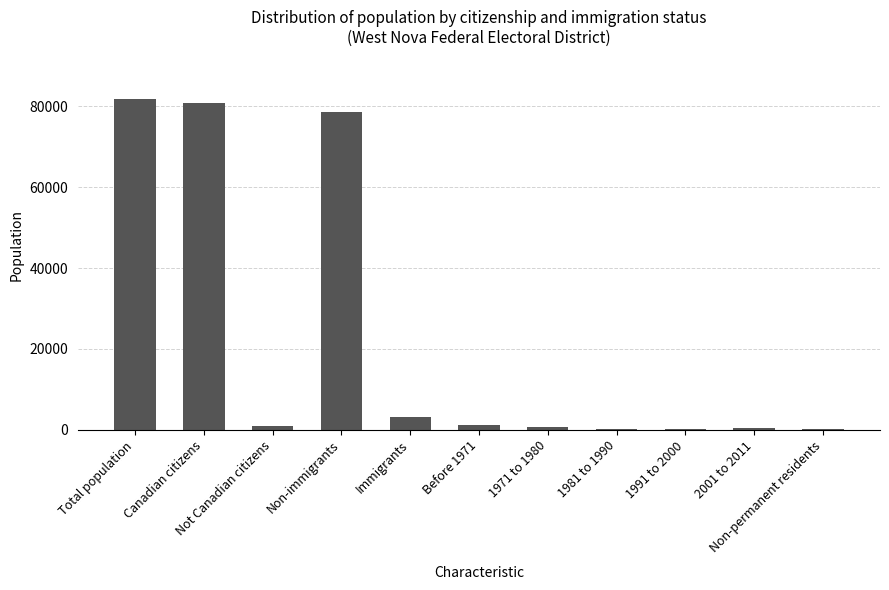

What is the greatest value displayed?

81820